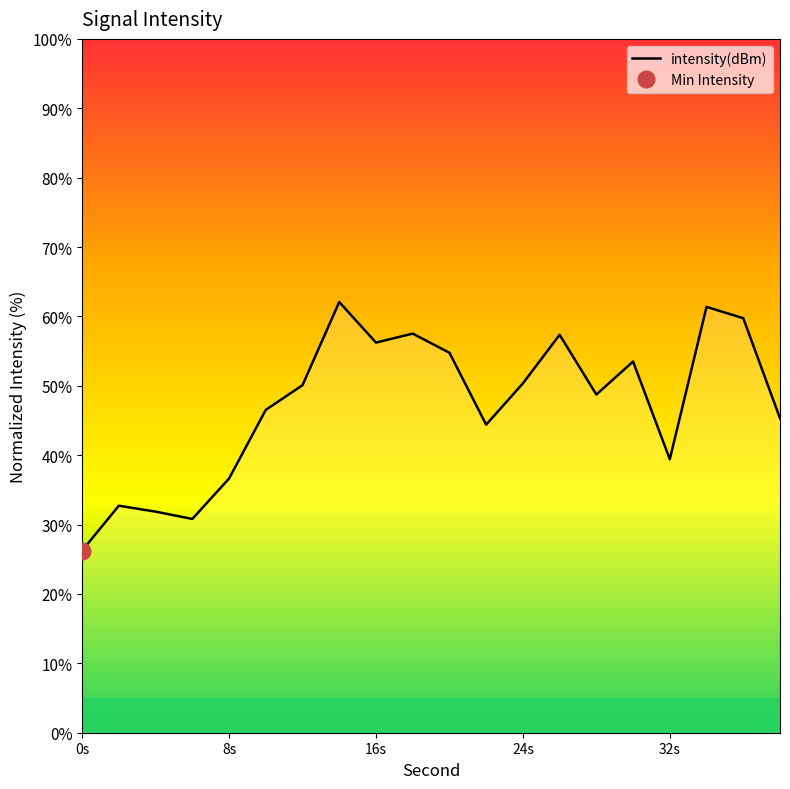

What is the highest value of the intensity(dBm) series?

62.1